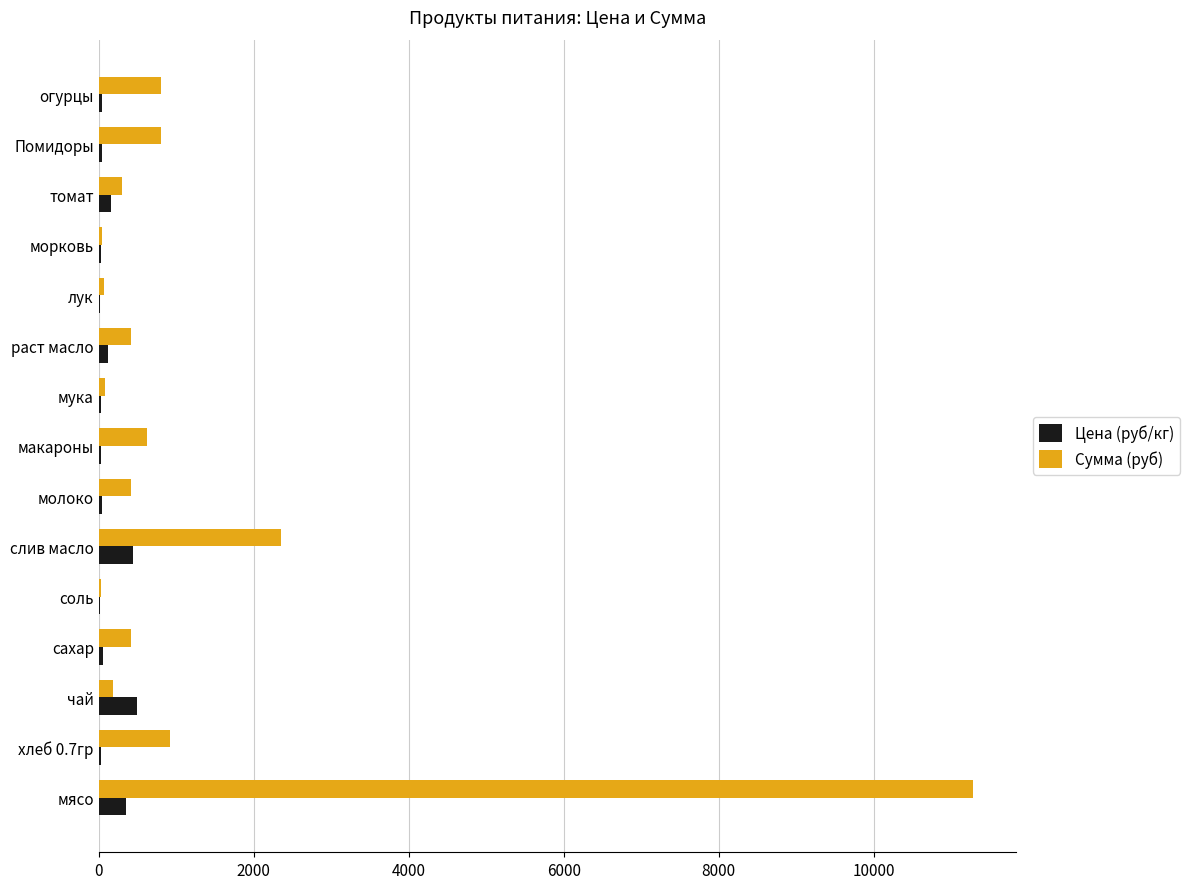

Count the number of data series in this chart.

2